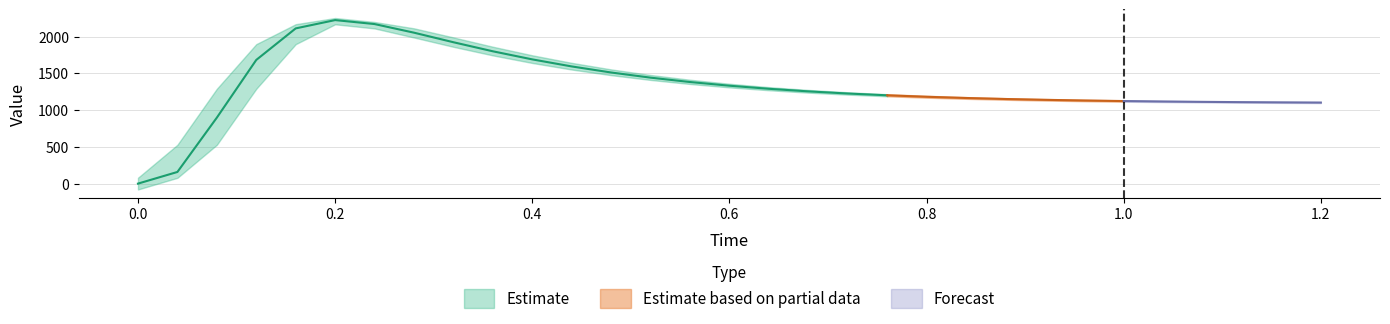

What is the difference between the actual values at 1.08 and 0.28?

940.7